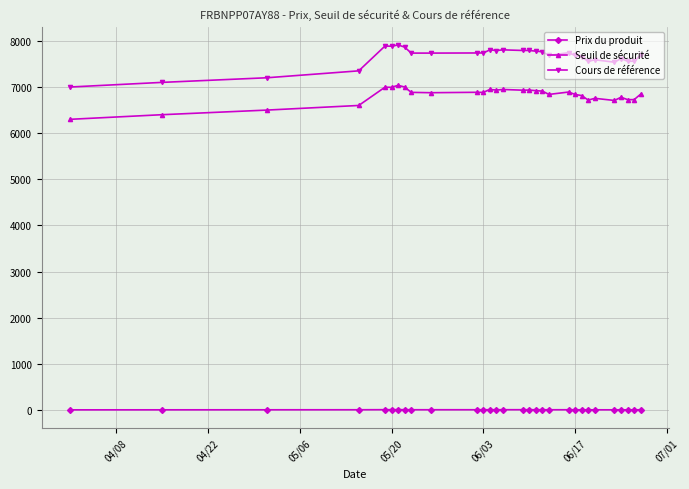

What is the maximum value shown in the chart?

7910.5